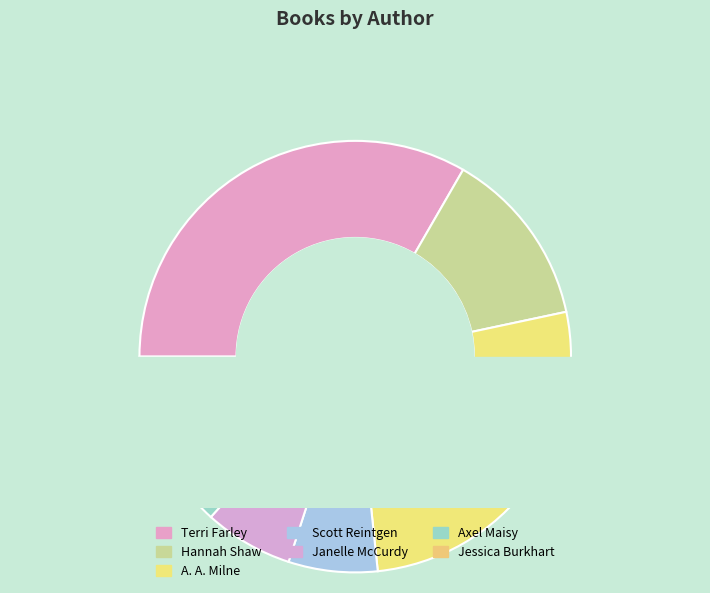

Which slice is the smallest?

Scott Reintgen (184120766)